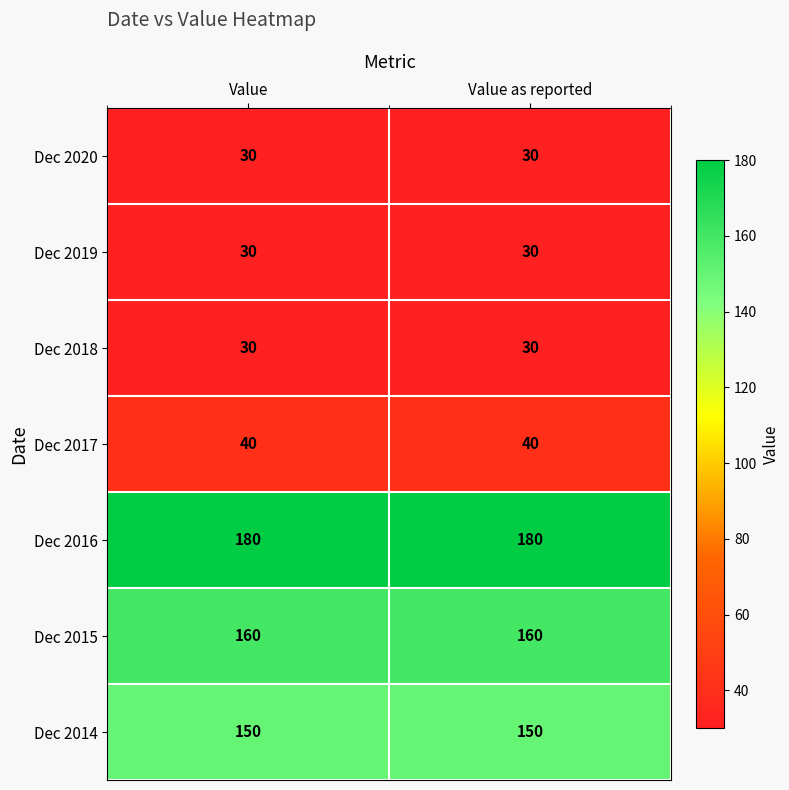

What is the total value across all series at Value?

620